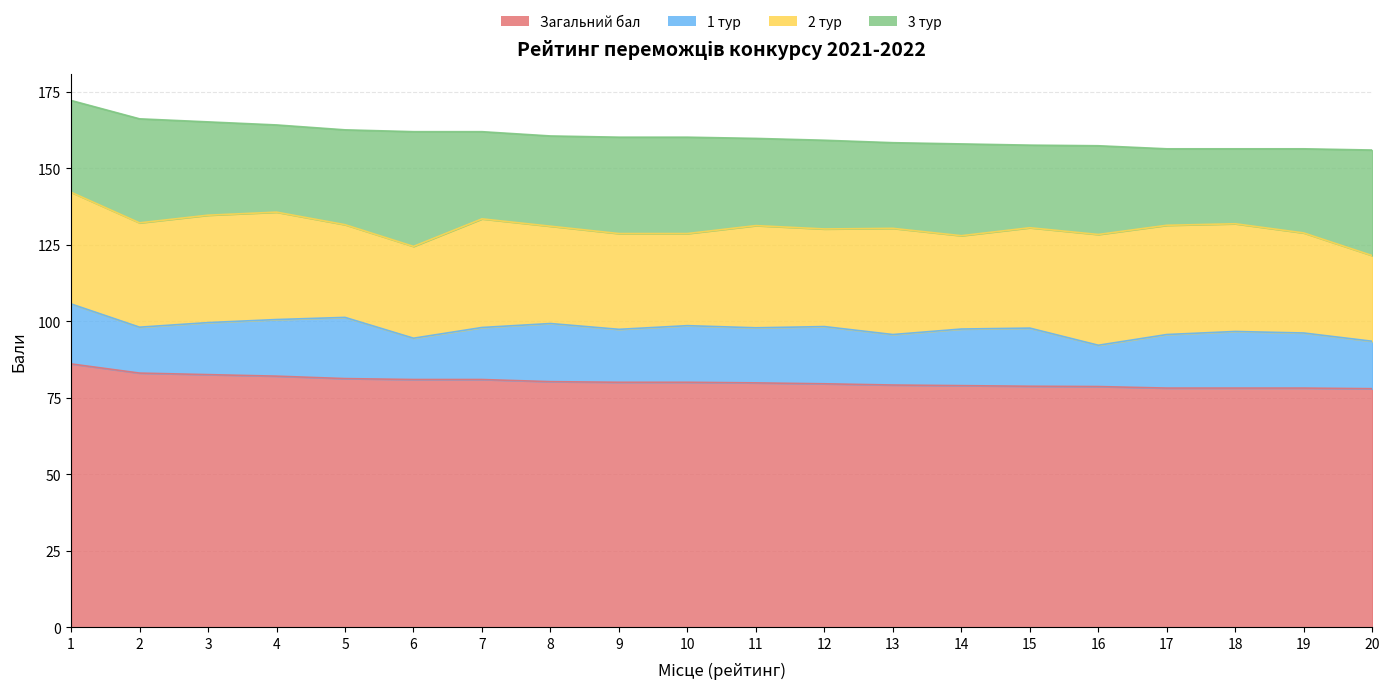

Reading right to left, transcribe all the data shown in this chart.

Загальний бал: 20=78.0	19=78.2	18=78.2	17=78.2	16=78.7	15=78.8	14=79.0	13=79.2	12=79.6	11=79.9	10=80.1	9=80.1	8=80.3	7=81.0	6=81.0	5=81.3	4=82.1	3=82.6	2=83.1	1=86.1
1 тур: 20=15.5	19=18.0	18=18.5	17=17.5	16=13.5	15=19.0	14=18.5	13=16.5	12=18.7	11=18.0	10=18.5	9=17.3	8=19.0	7=17.0	6=13.5	5=20.0	4=18.5	3=17.0	2=15.0	1=19.6
2 тур: 20=28.0	19=32.7	18=35.2	17=35.7	16=36.2	15=32.8	14=30.5	13=34.7	12=31.9	11=33.4	10=30.1	9=31.3	8=31.8	7=35.5	6=30.0	5=30.3	4=35.1	3=35.1	2=34.1	1=36.5
3 тур: 20=34.5	19=27.5	18=24.5	17=25.0	16=29.0	15=27.0	14=30.0	13=28.0	12=29.0	11=28.5	10=31.5	9=31.5	8=29.5	7=28.5	6=37.5	5=31.0	4=28.5	3=30.5	2=34.0	1=30.0